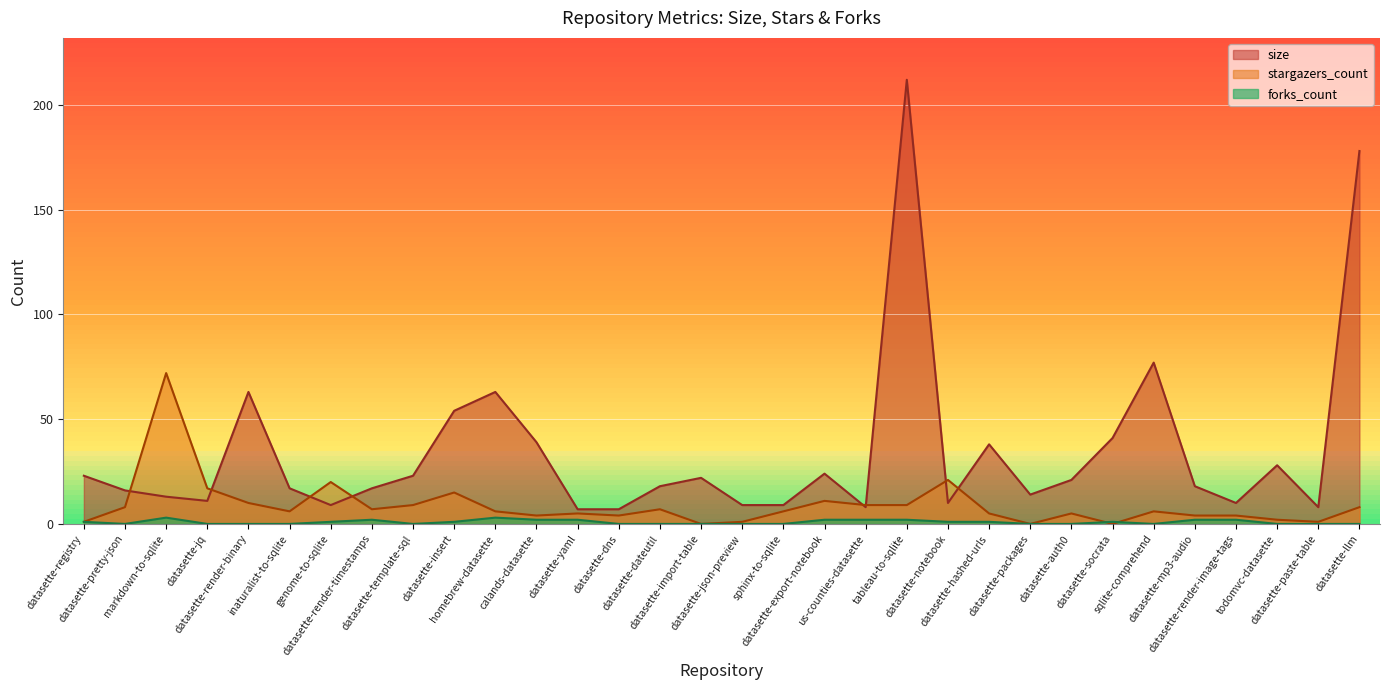

How many lines are shown in the chart?

3